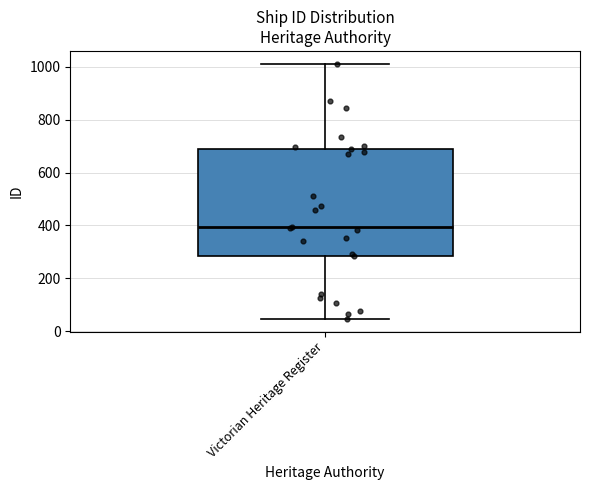

Where does the median line of the box for Victorian Heritage Register sit on the y-axis? The values are not printed on the chart, so give them approximately, as read against the axis.

400